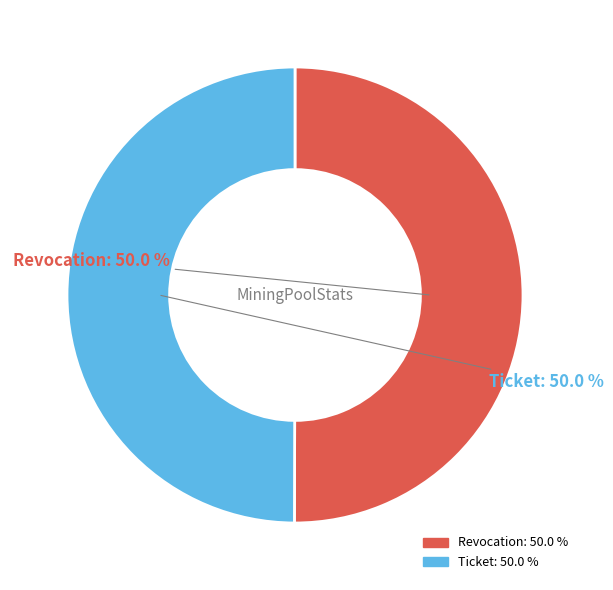

Do Revocation and Ticket together represent more than half of the pie?

Yes